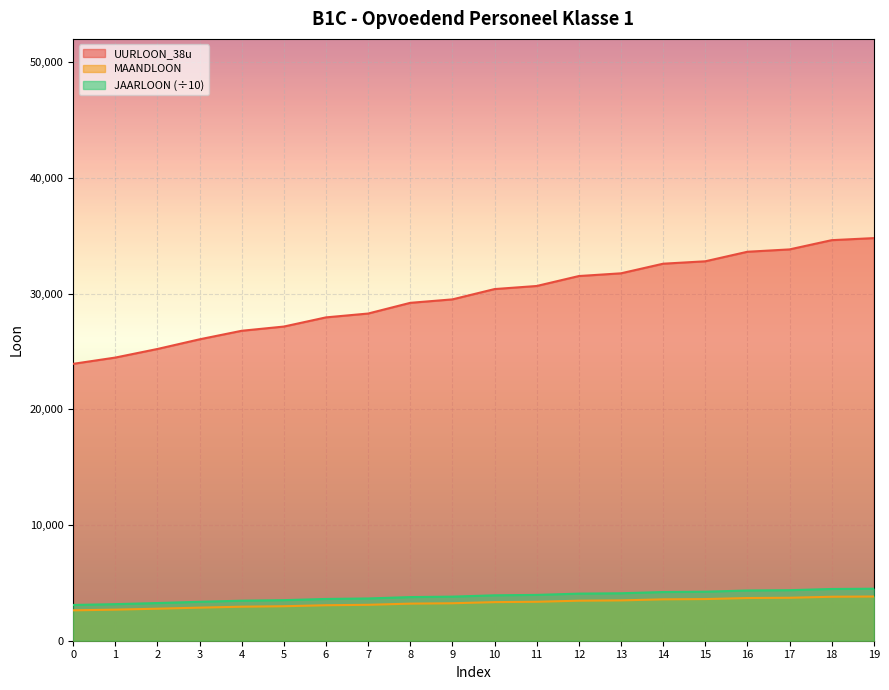

How many lines are shown in the chart?

3